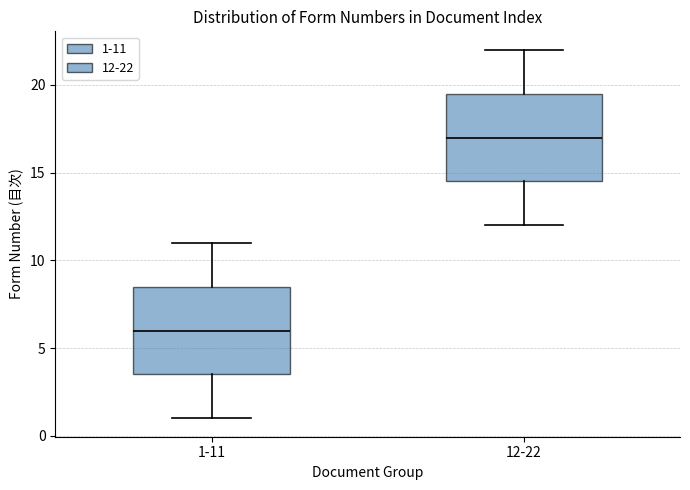

Reading left to right, transcribe this box plot: for each box, give where its median line is, the range the box spans, and where its two whiskers end, as read against the y-axis. The values are not printed on the chart, so give them approximately, as read against the axis.

1-11: median 6.0, box 3.5 to 8.5, whiskers 1.0 to 11.0
12-22: median 17.0, box 14.5 to 19.5, whiskers 12.0 to 22.0